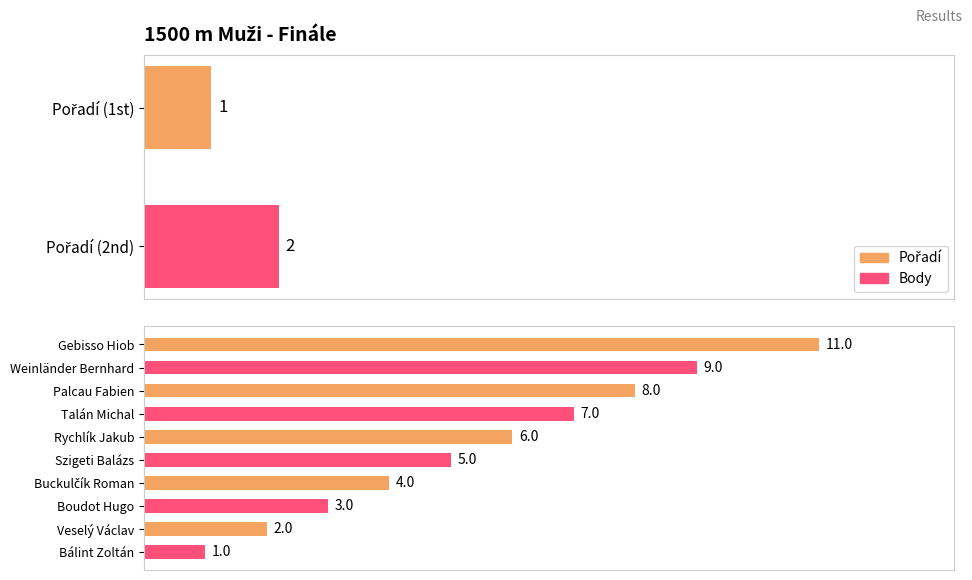

Are the bars grouped side by side (vs. stacked)?

No